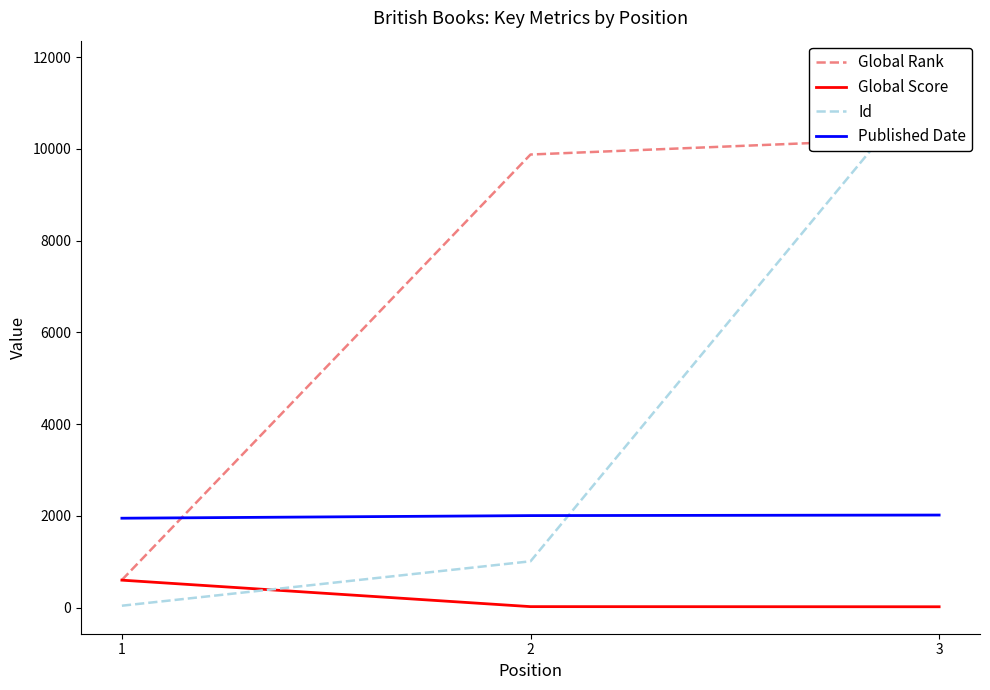

At which category does the chart reach its peak across all series?

3